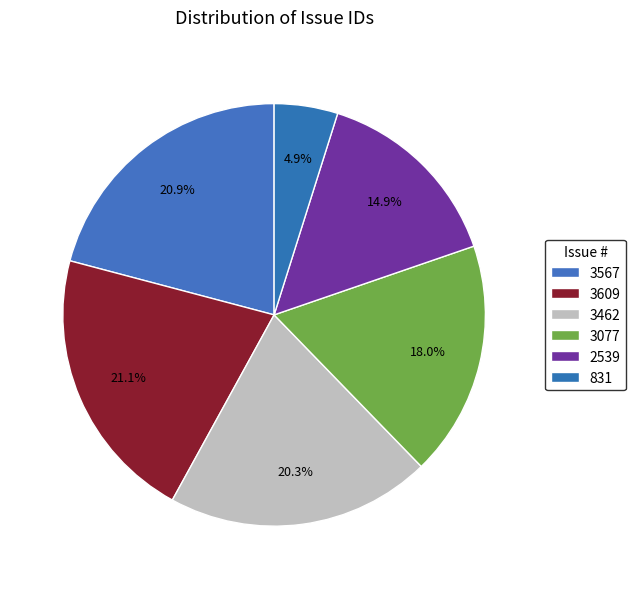

To the nearest percent, what is the difference between the largest and smallest slice percentages?

16%